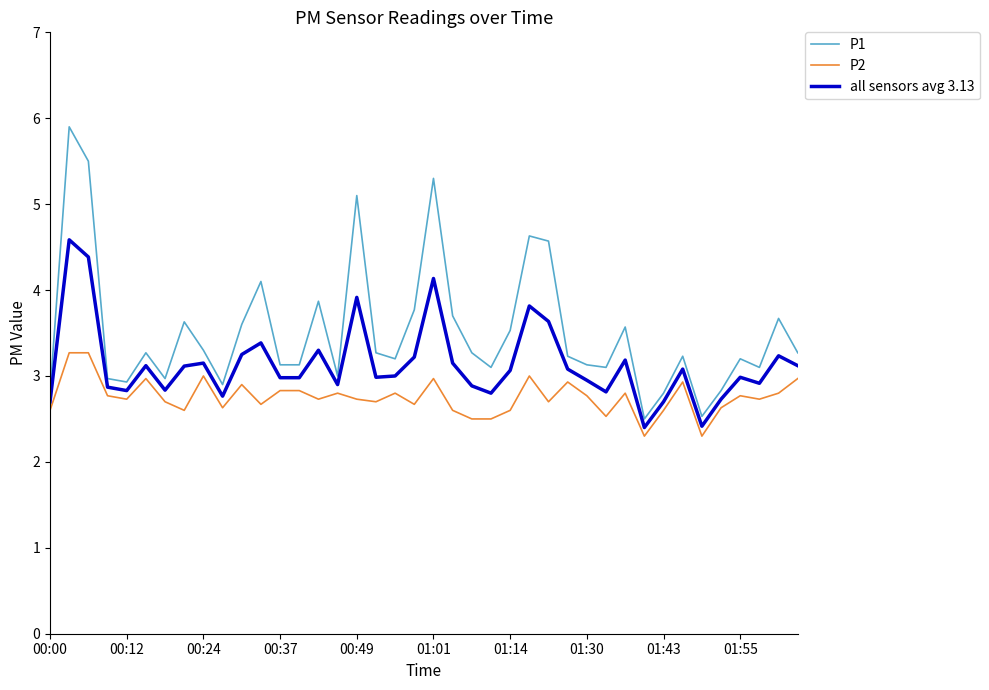

Which series has the largest range (max minus min)?

P1